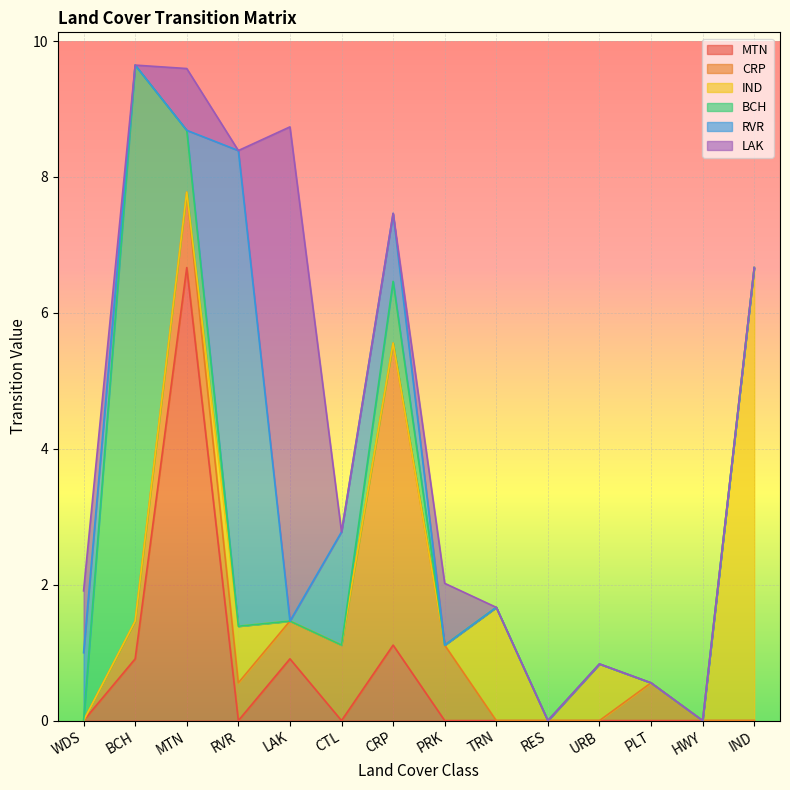

At which category is the sum across all series the highest?

BCH